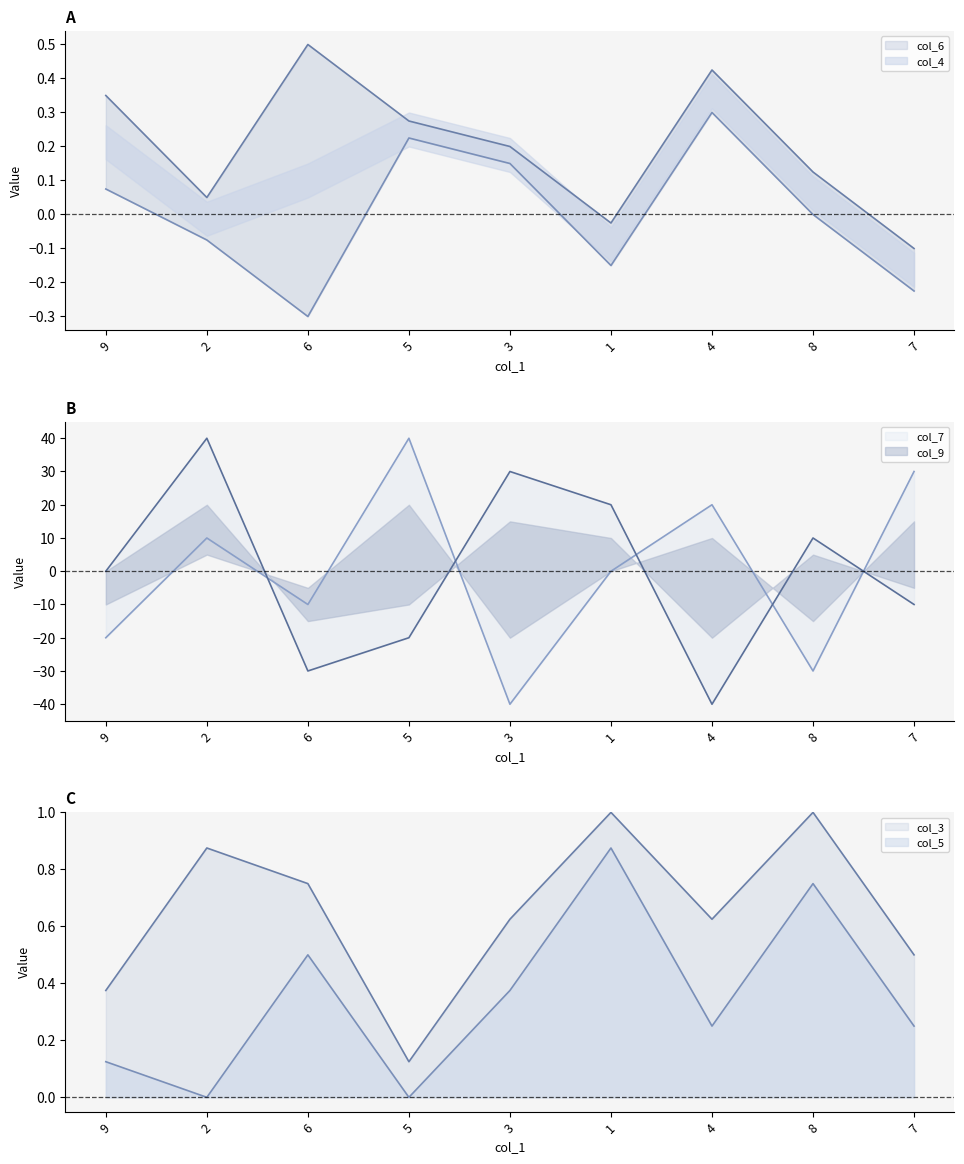

Between 9 and 5, which series saw the biggest shift?

col_7